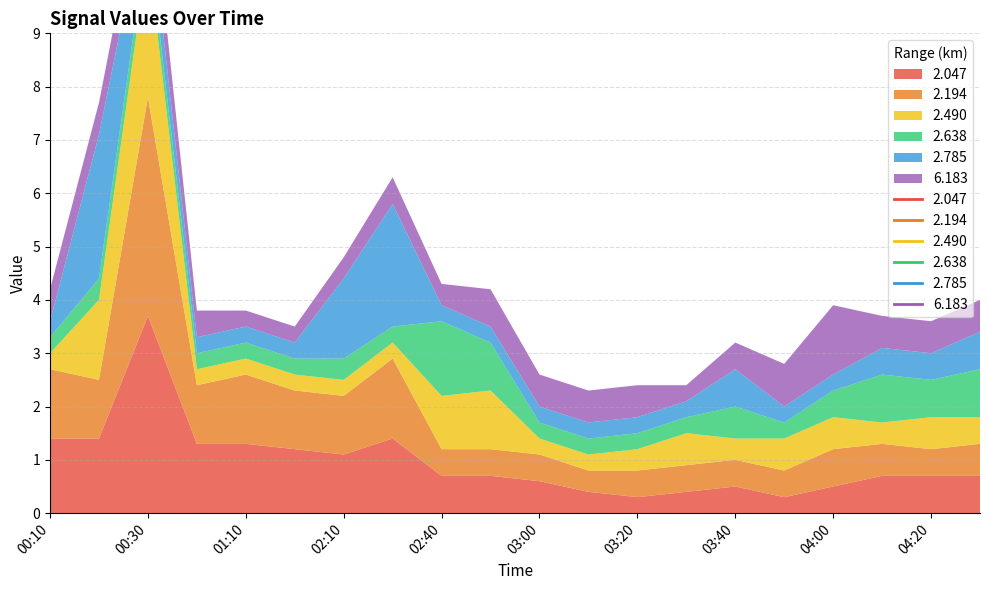

At 03:10, list the series in order from largest to smallest.

6.183, 2.047, 2.194, 2.490, 2.638, 2.785